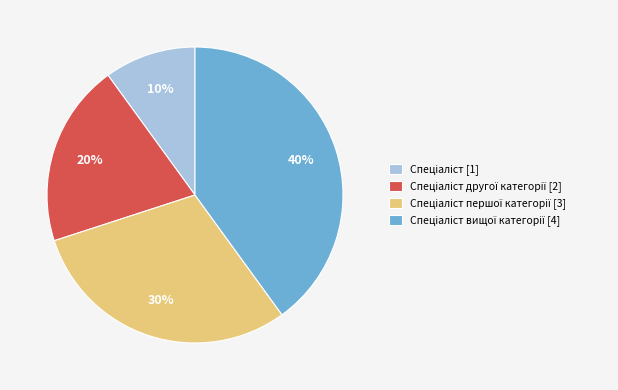

Does any single category account for the majority?

No